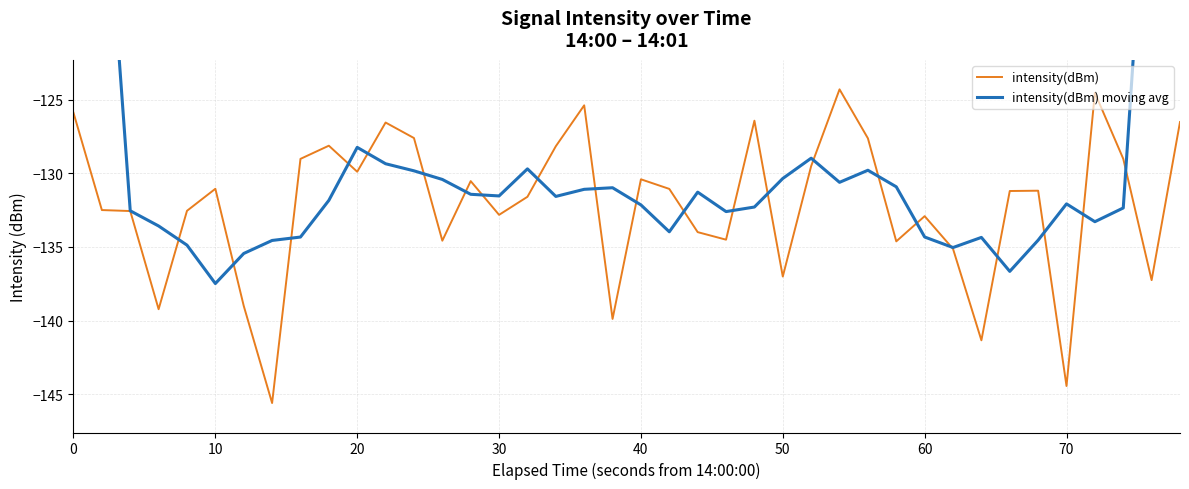

The intensity(dBm) series shows -130.4 at 40. True or false?

True